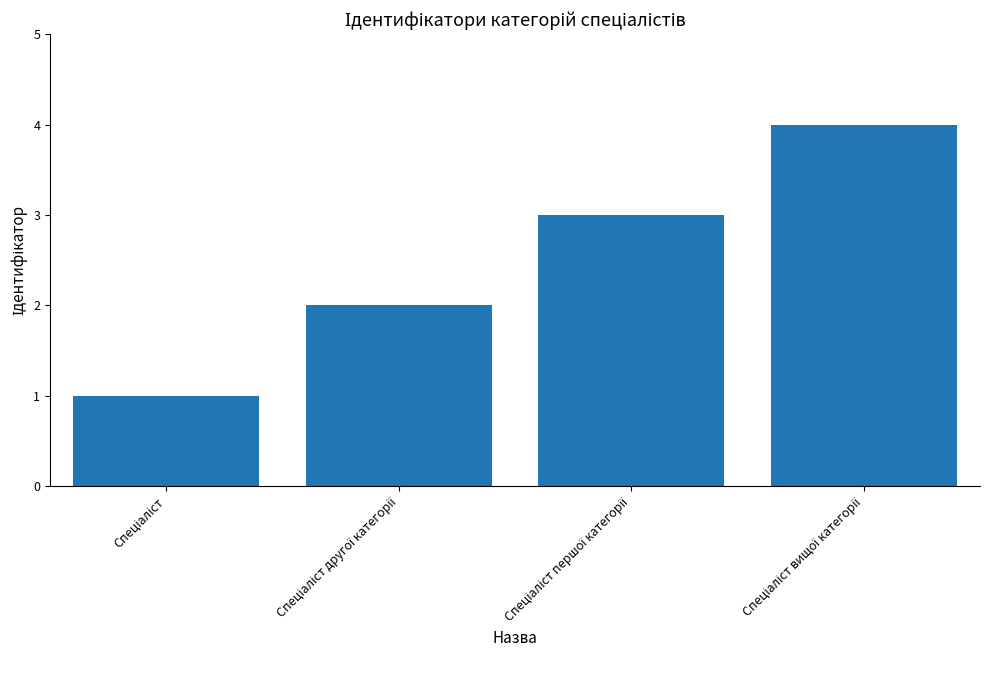

What is the maximum value shown in the chart?

4